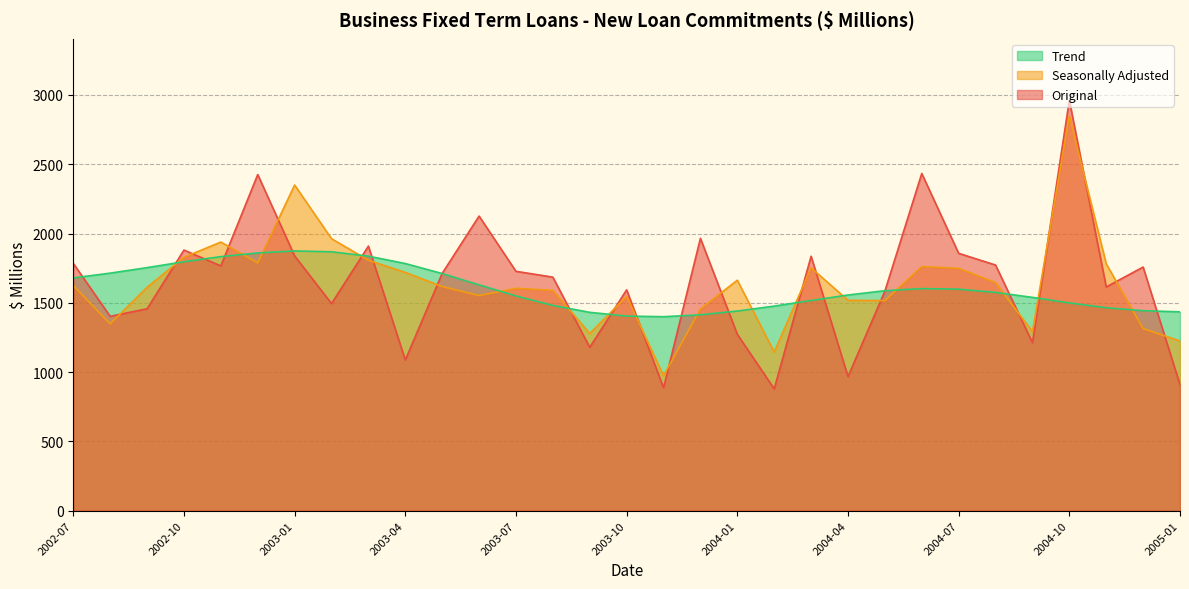

Which series has the largest total across all categories?

Original